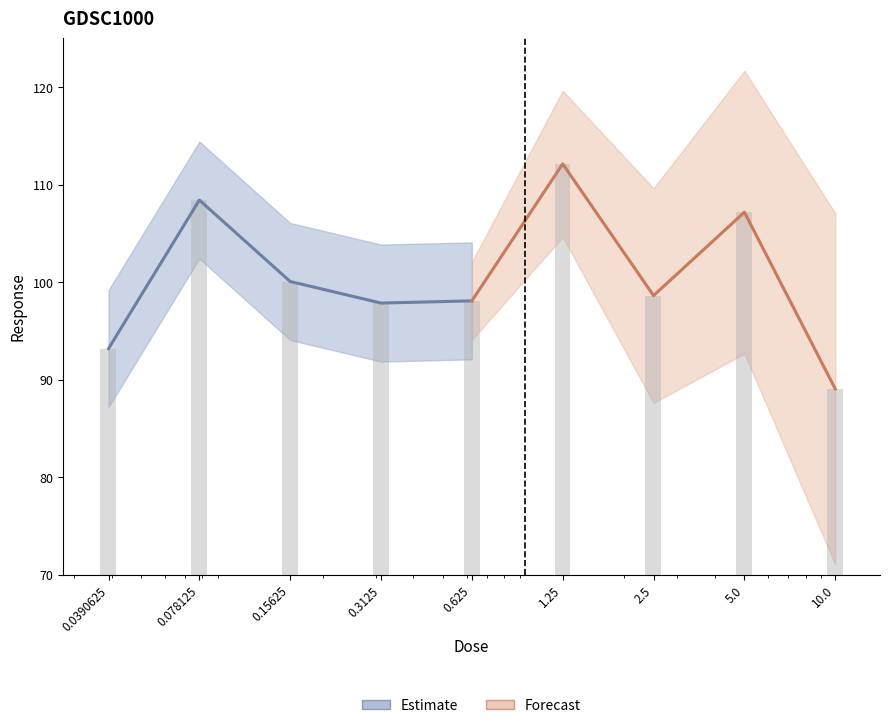

Which series has the largest range (max minus min)?

Forecast